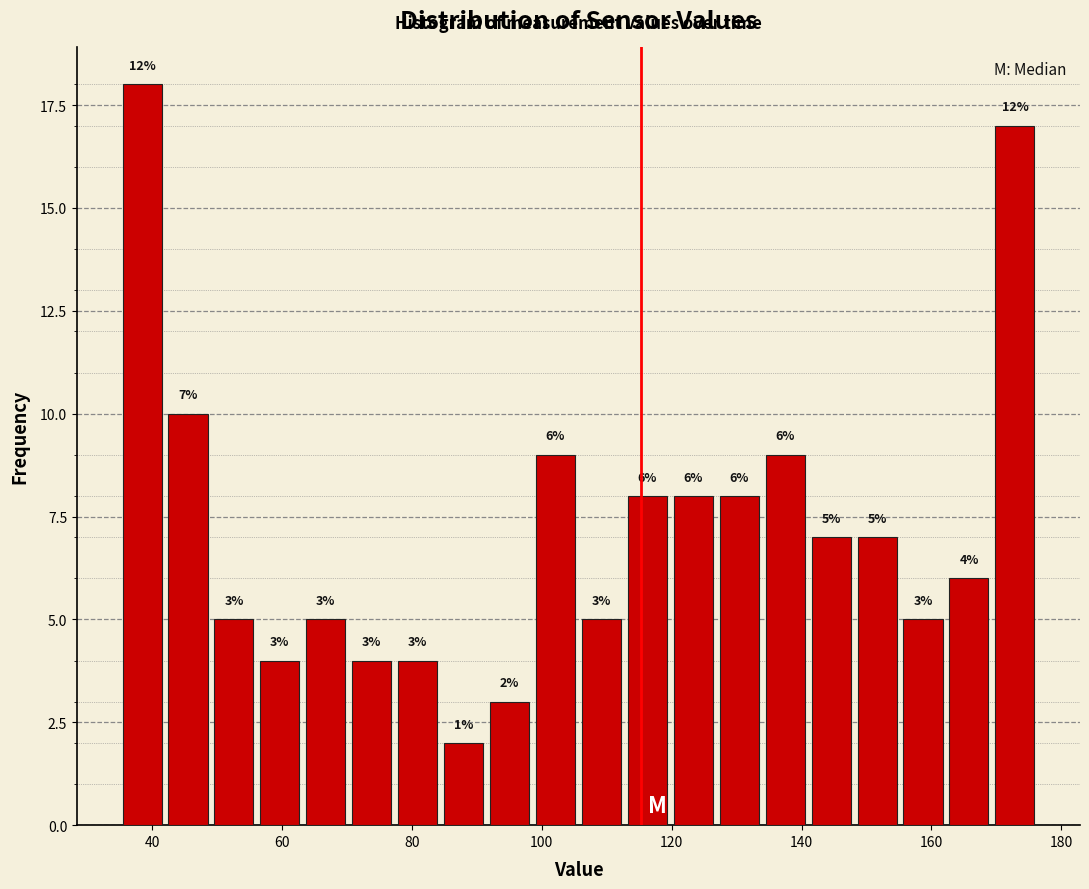

Read against the x-axis, roughly where is the centre of the tallest bar?

38